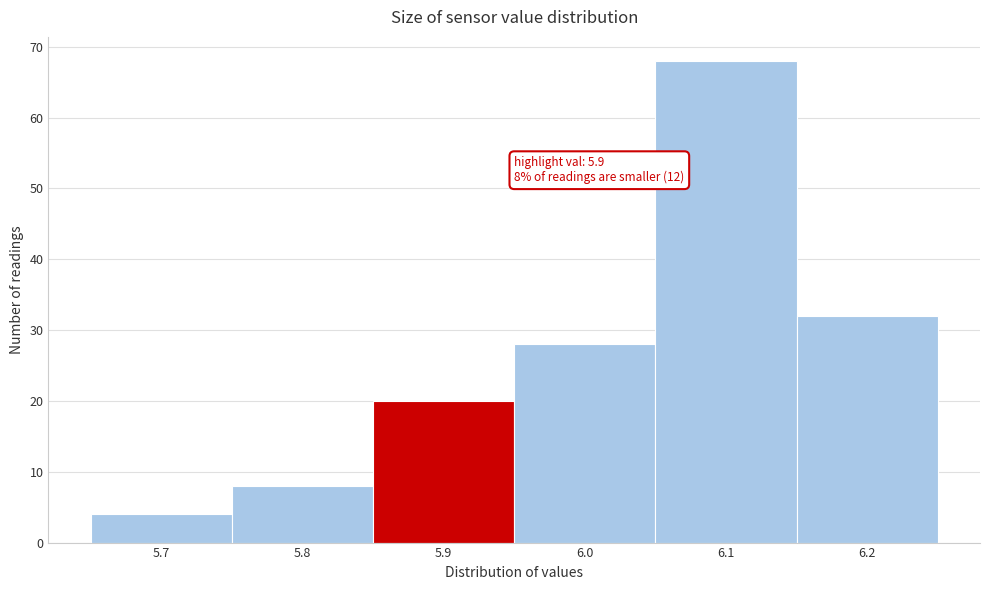

Which range on the x-axis has the tallest bar?

6.05 to 6.15